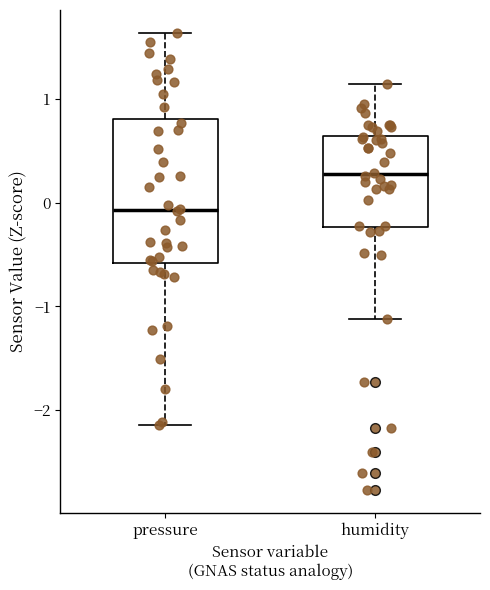

Comparing the boxes themselves (not the whiskers), which one is the tallest?

pressure